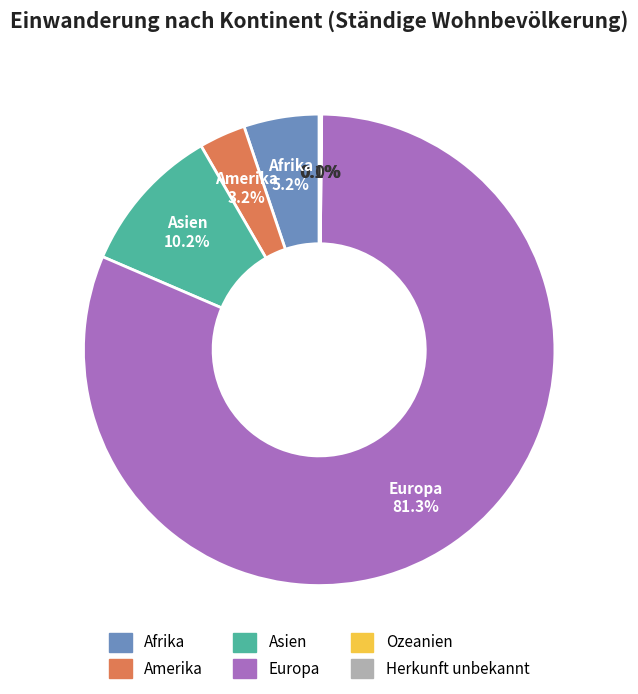

Is there any slice that represents more than half of the pie?

Yes